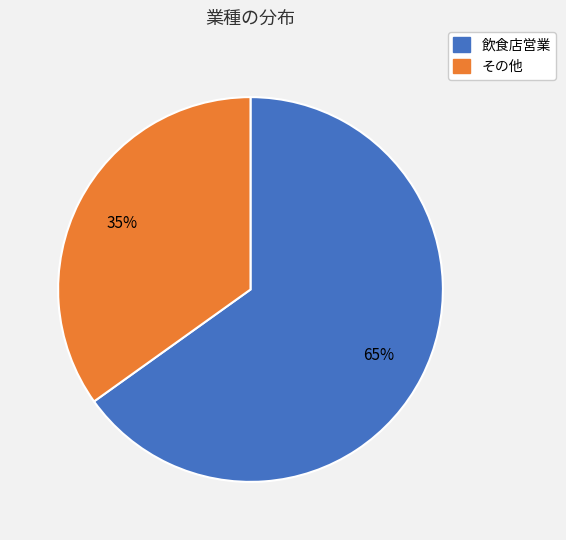

To the nearest percent, what is the difference between the largest and smallest slice percentages?

30%